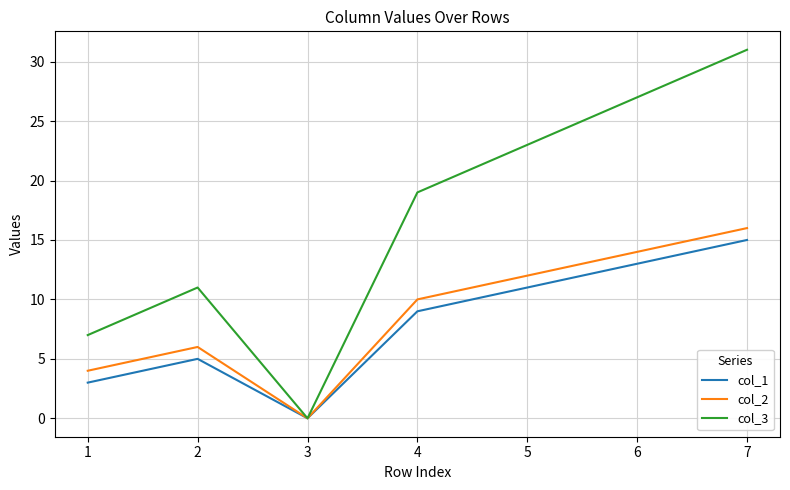

What is the sum of all col_3 values?

118